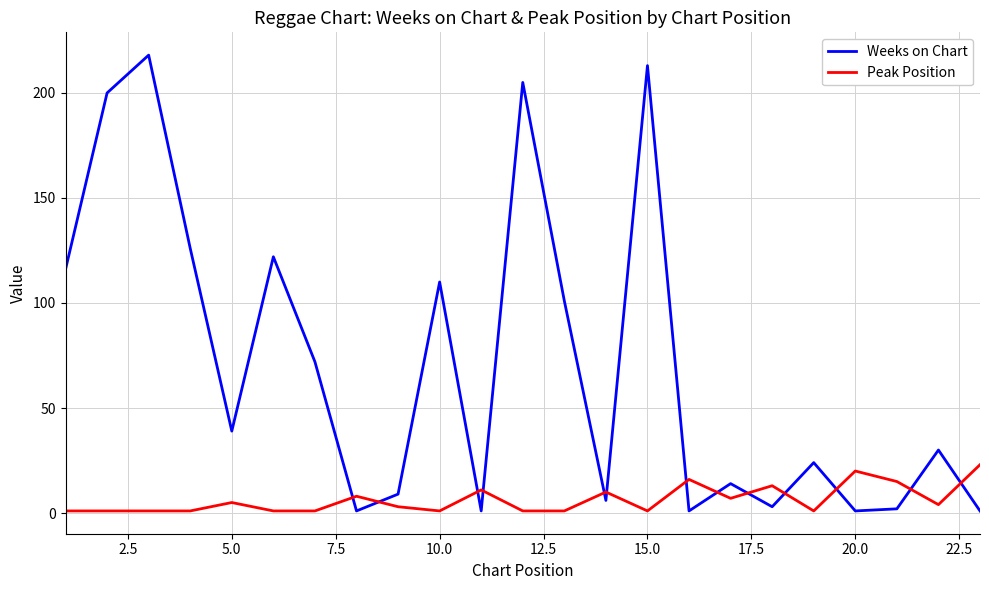

Which series has the largest total across all categories?

Weeks on Chart